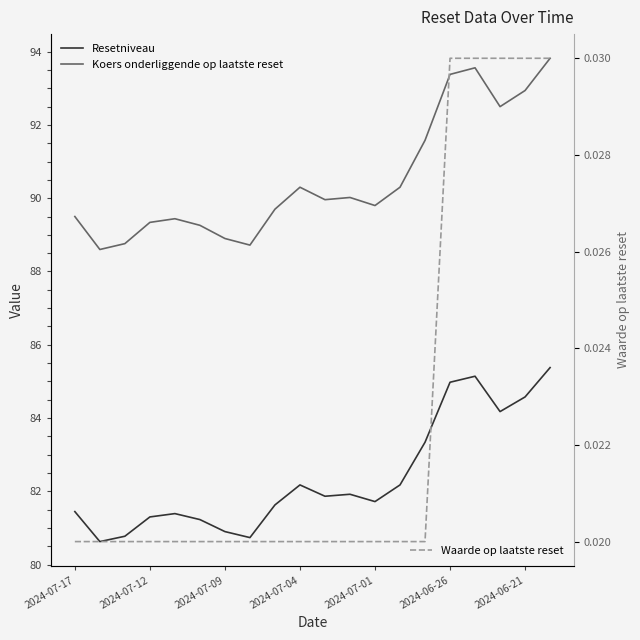

What is the sum of all Koers onderliggende op laatste reset values?

1810.4